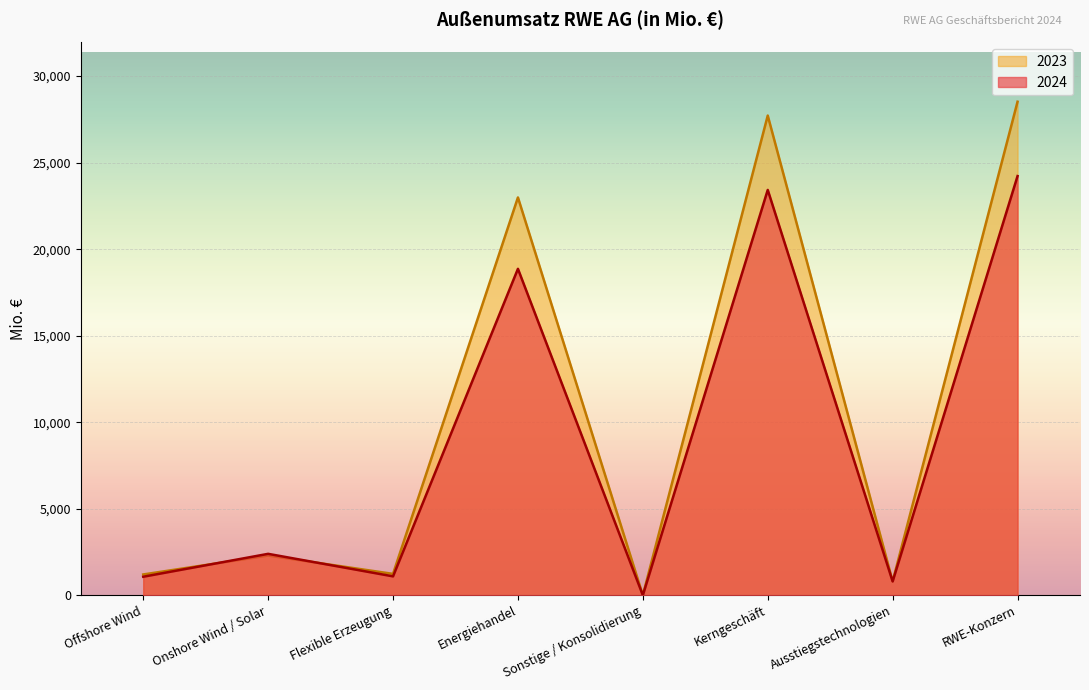

What is the spread (max minus min) of values at RWE-Konzern?

4297